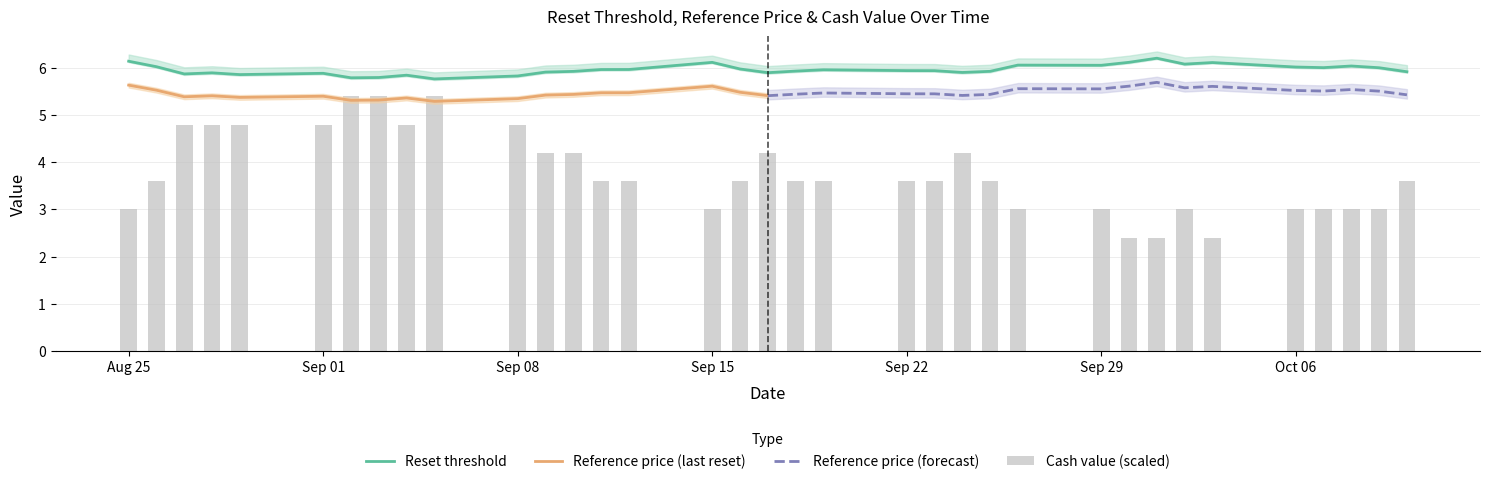

True or false: Cash value has a value of 5.4 at 2025-09-05.

True